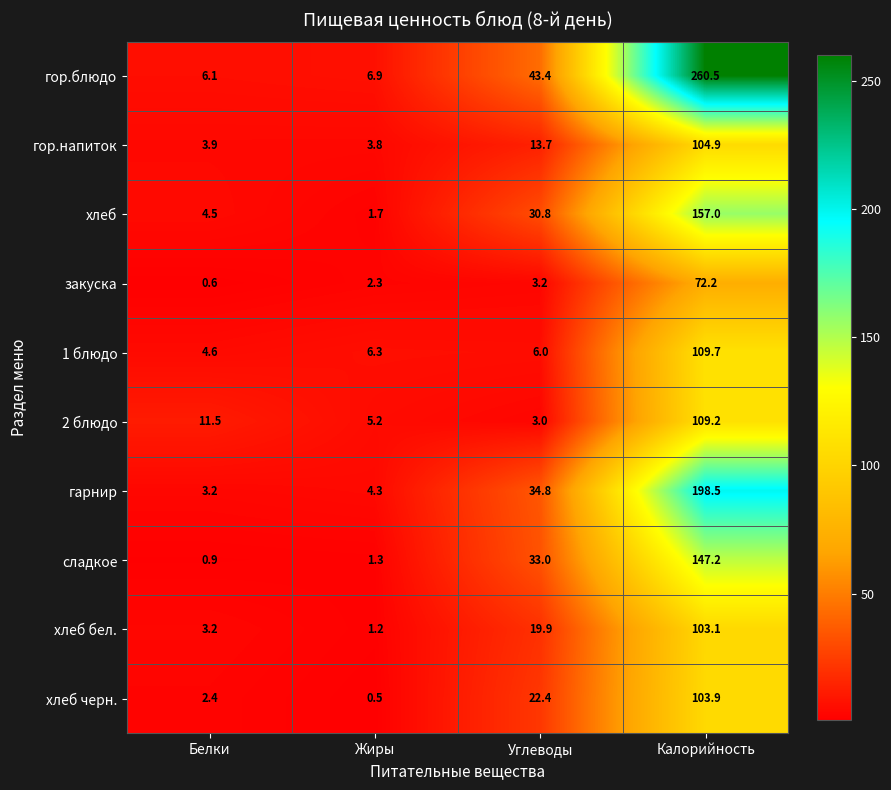

Which series has the largest total across all categories?

гор.блюдо